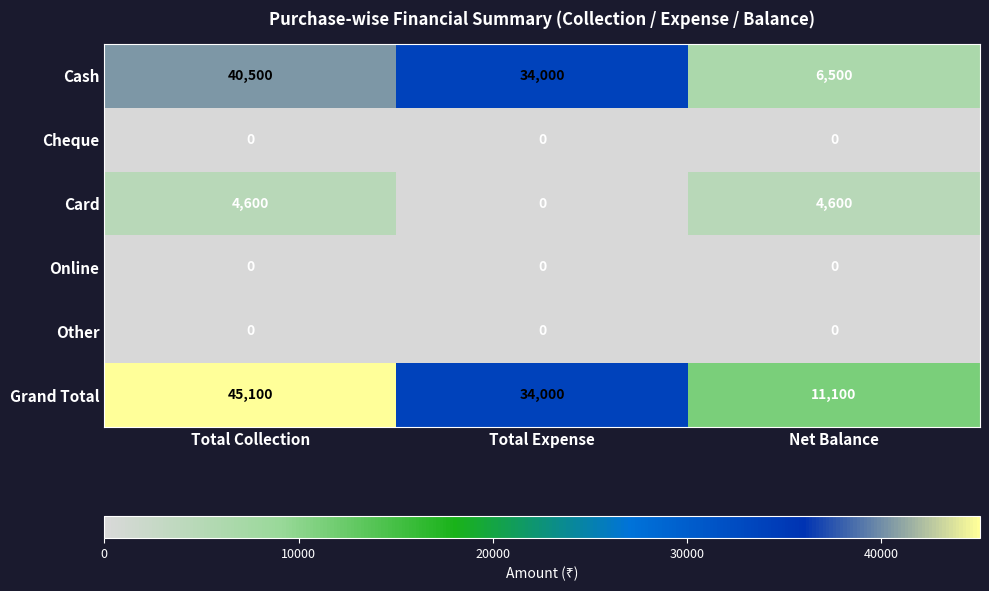

Reading left to right, extract all data points from this chart.

Cash: 40500	34000	6500
Cheque: 0	0	0
Card: 4600	0	4600
Online: 0	0	0
Other: 0	0	0
Grand Total: 45100	34000	11100